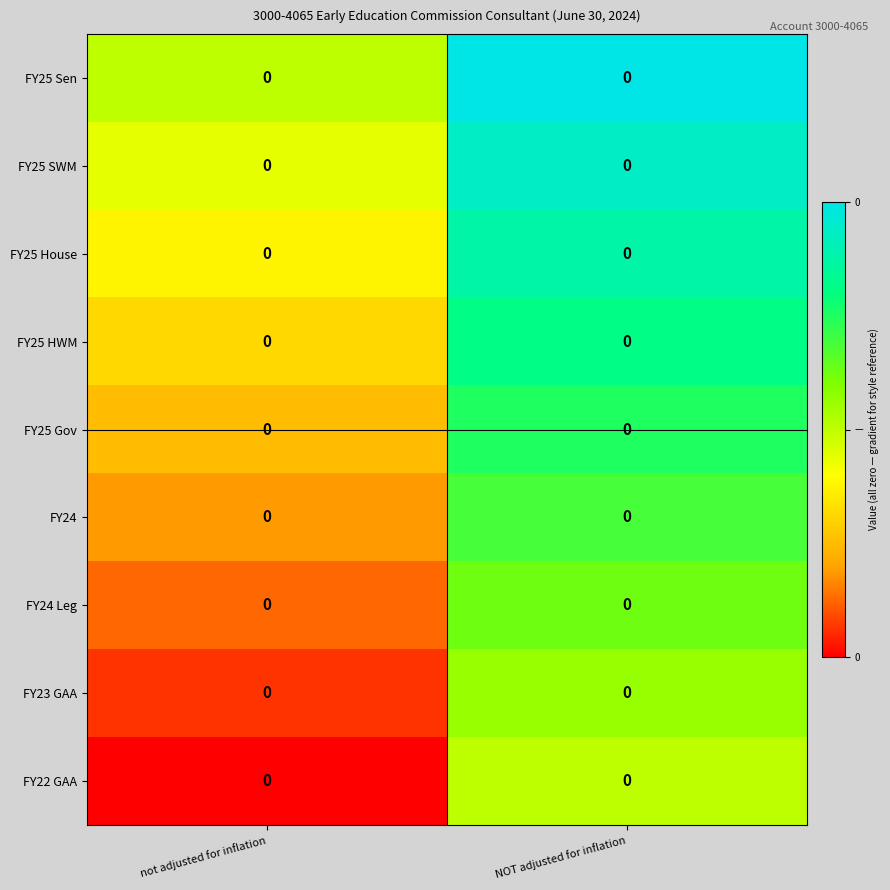

At which label does FY25 Sen reach its minimum?

not adjusted for inflation